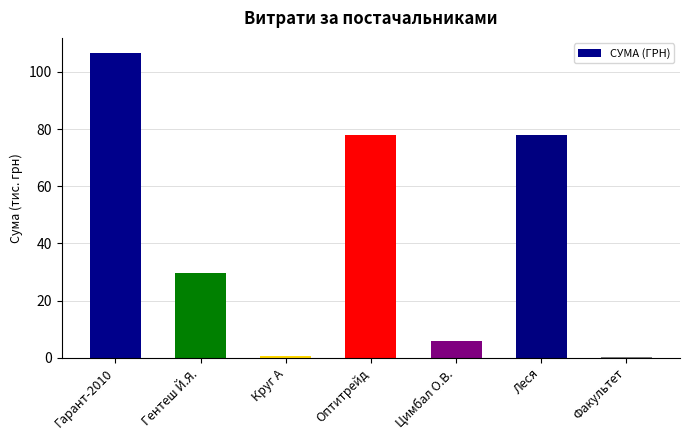

Between Круг А and Леся, which is larger?

Леся